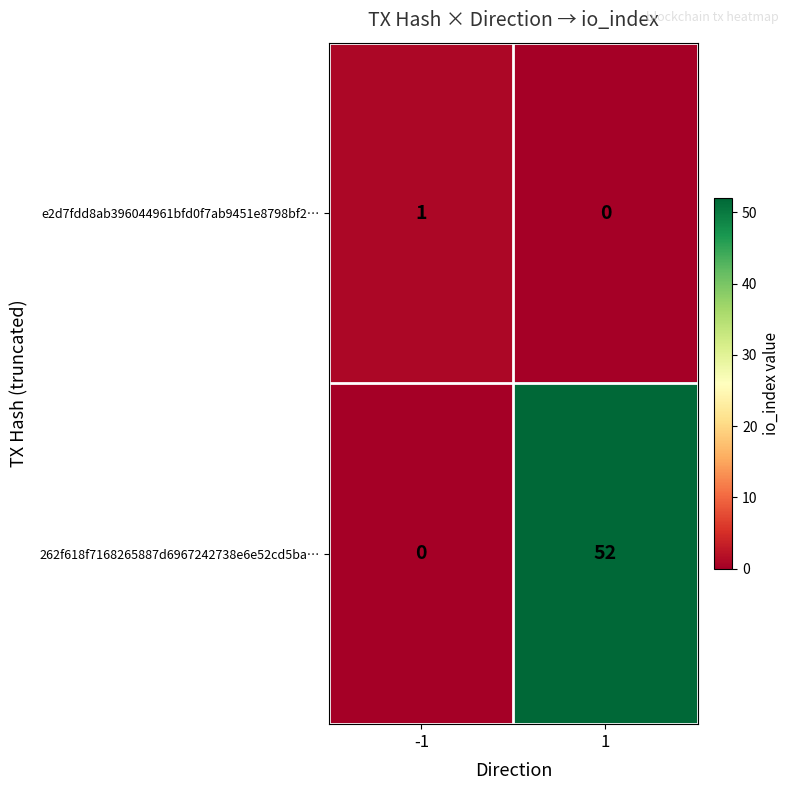

What is the sum of all 262f618f7168265887d6967242738e6e52cd5ba… values?

52